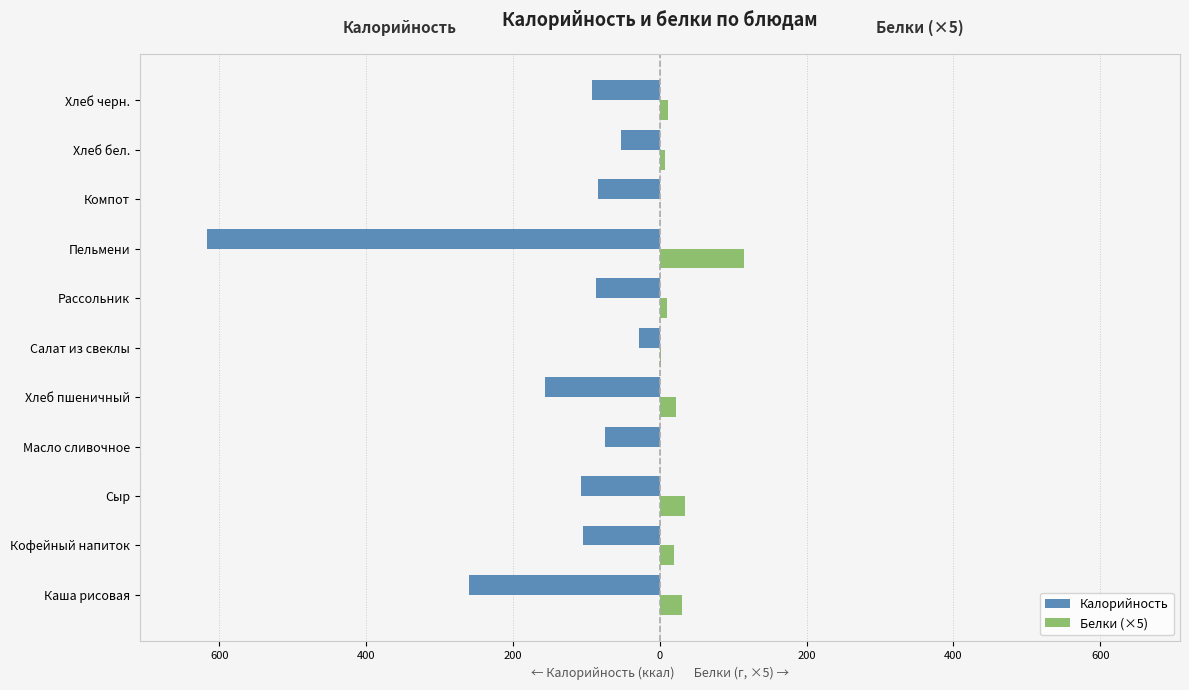

What are all the series names shown in the legend?

Калорийность, Белки (×5)